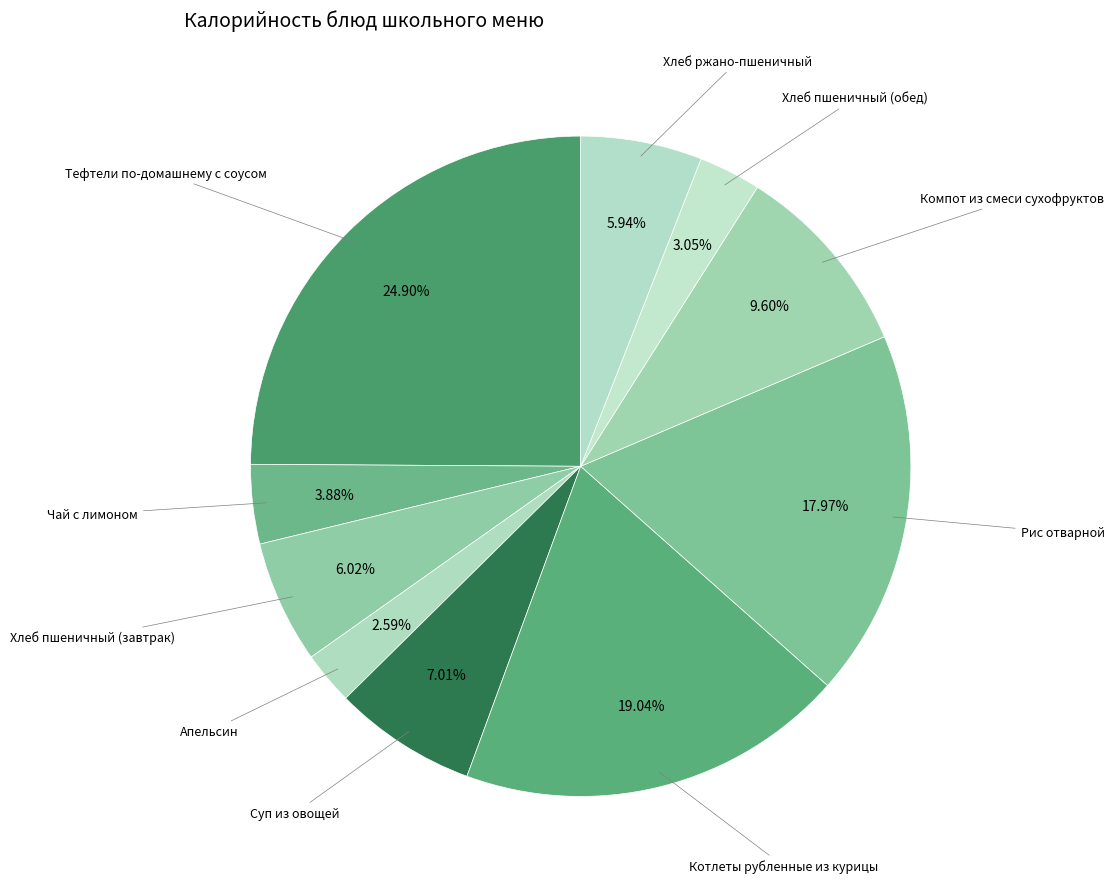

Rank the categories by value from highest to lowest.

Тефтели по-домашнему с соусом, Котлеты рубленные из курицы, Рис отварной, Компот из смеси сухофруктов, Суп из овощей, Хлеб пшеничный (завтрак), Хлеб ржано-пшеничный, Чай с лимоном, Хлеб пшеничный (обед), Апельсин